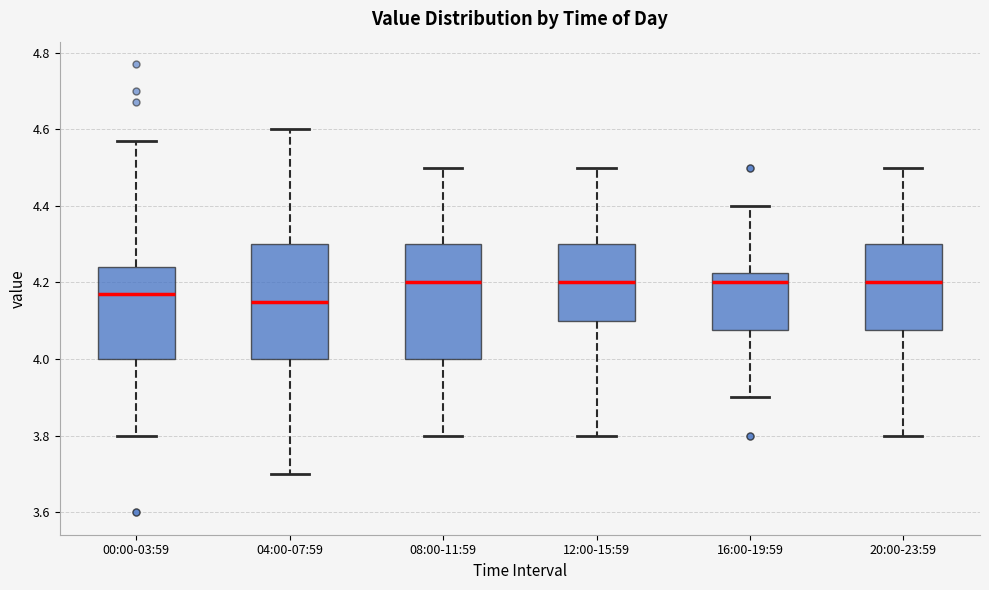

Reading left to right, read every box against the y-axis: the position of its median line, the range the box covers, and the ends of its whiskers. The values are not printed on the chart, so give them approximately, as read against the axis.

00:00-03:59: median 4.18, box 4.00 to 4.24, whiskers 3.80 to 4.58
04:00-07:59: median 4.16, box 4.00 to 4.30, whiskers 3.70 to 4.60
08:00-11:59: median 4.20, box 4.00 to 4.30, whiskers 3.80 to 4.50
12:00-15:59: median 4.20, box 4.10 to 4.30, whiskers 3.80 to 4.50
16:00-19:59: median 4.20, box 4.08 to 4.22, whiskers 3.90 to 4.40
20:00-23:59: median 4.20, box 4.08 to 4.30, whiskers 3.80 to 4.50